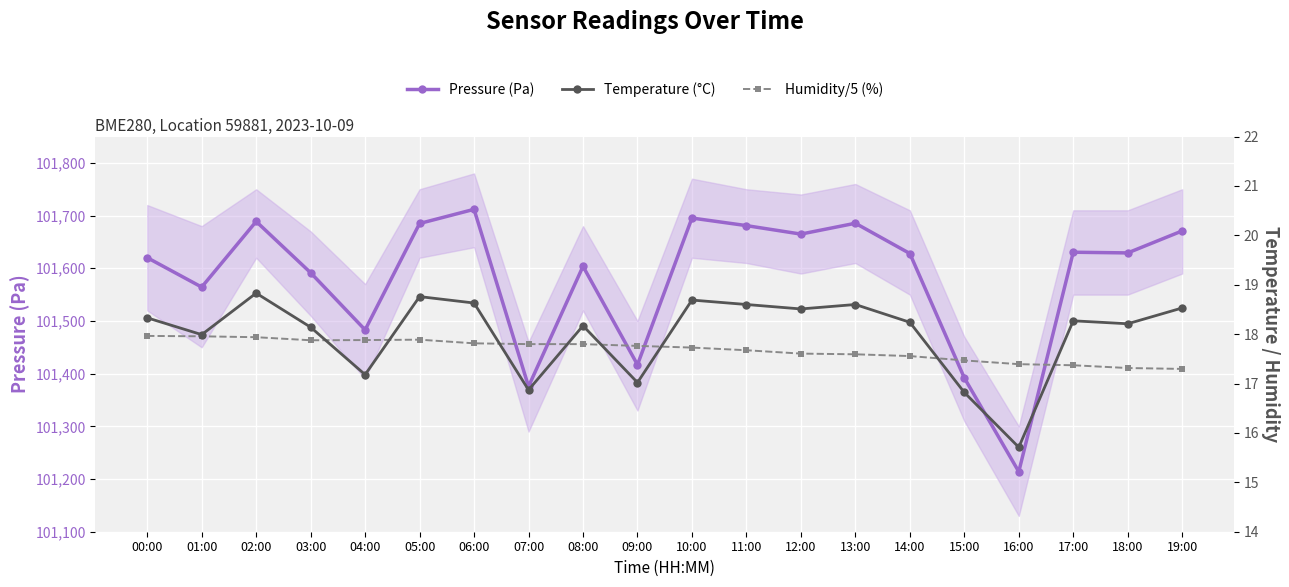

Where is Humidity/5 (%) nearest to the value 17?

19:00